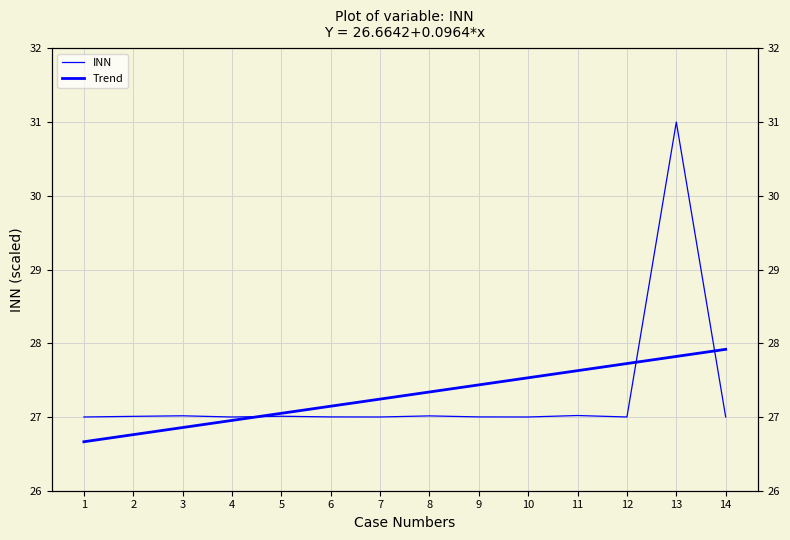

What is the sum of the Trend values at 14 and 4?

54.9